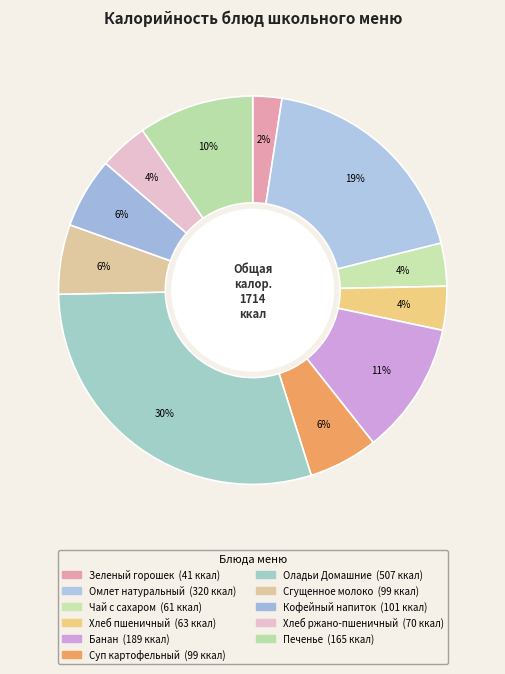

Count the number of slices in the pie.

11